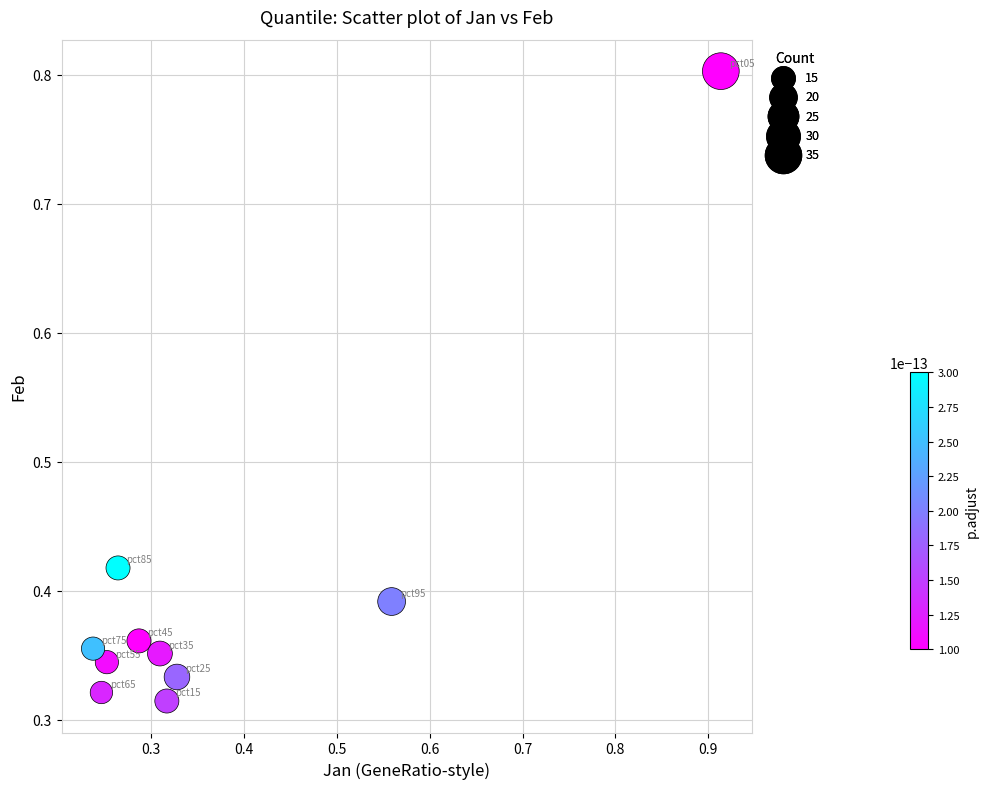

What is the range of X values (max minus min)?

0.7